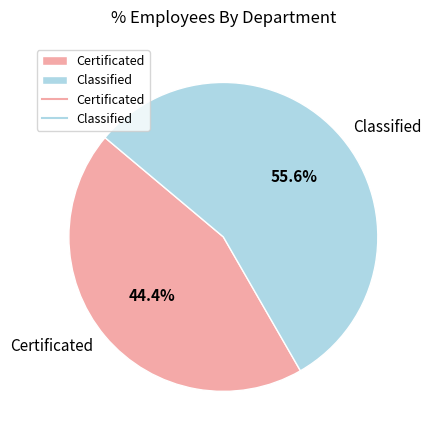

What is the largest slice in the pie chart?

Classified